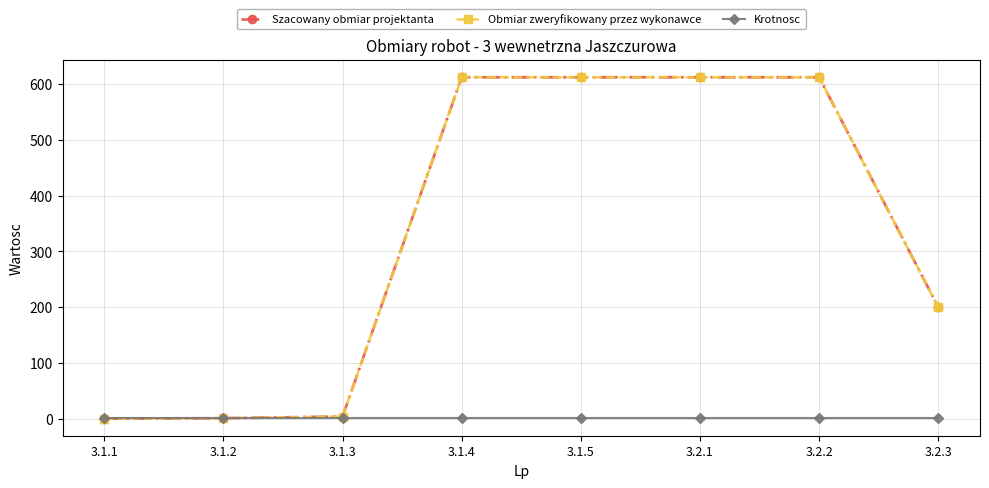

Rank the series at 3.1.4 from highest to lowest value.

Szacowany obmiar projektanta, Obmiar zweryfikowany przez wykonawce, Krotnosc